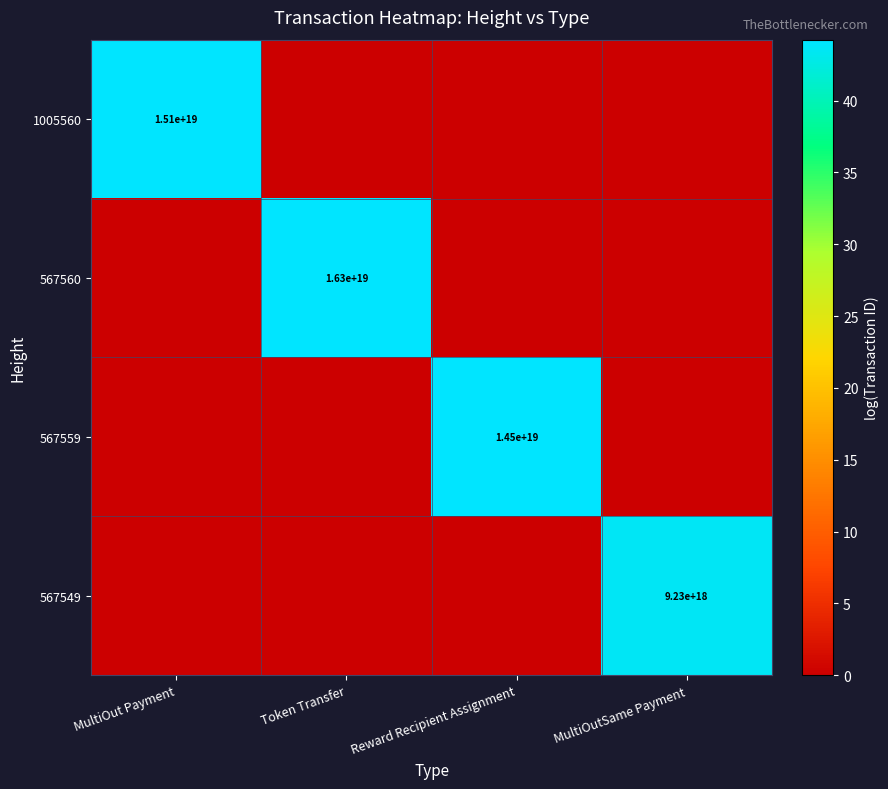

True or false: 567549 has a value of 9230000000000000000 at MultiOutSame Payment.

True